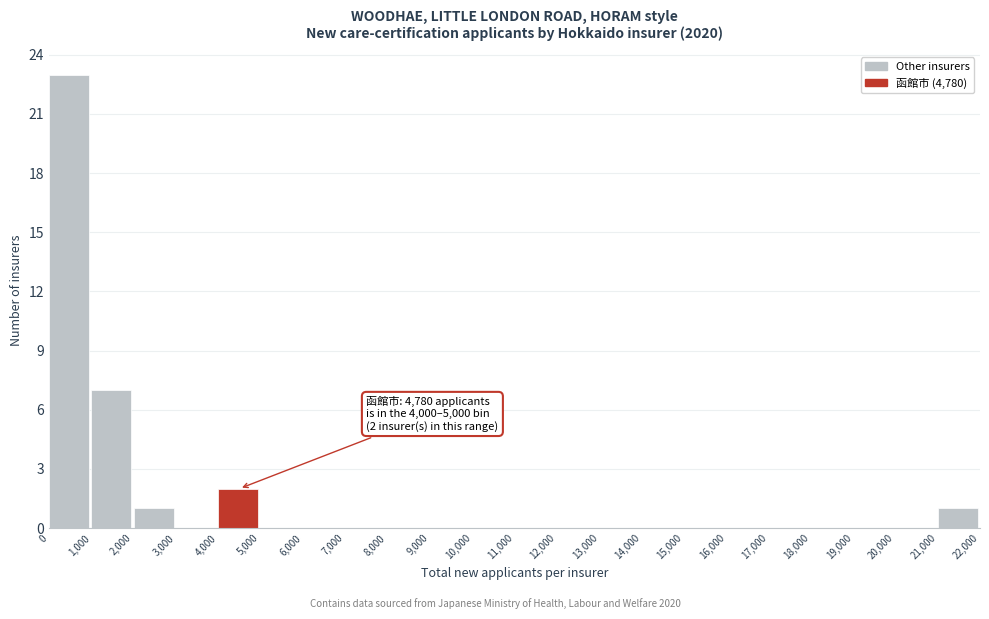

Over which range of the x-axis is the bar tallest?

0 to 1,000